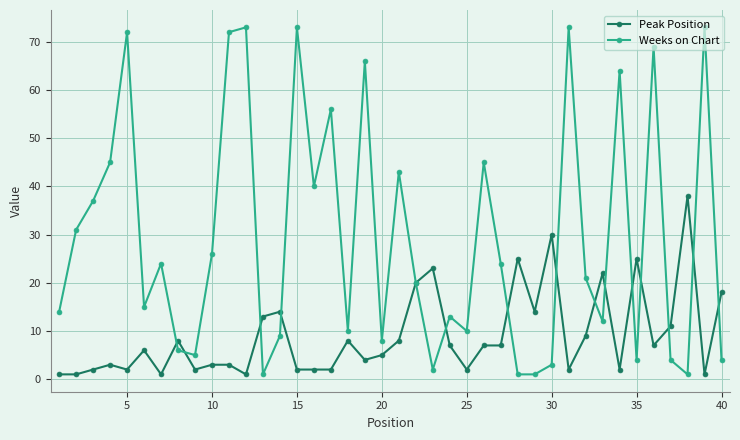

Rank the series by their maximum value, from lowest to highest.

Peak Position, Weeks on Chart